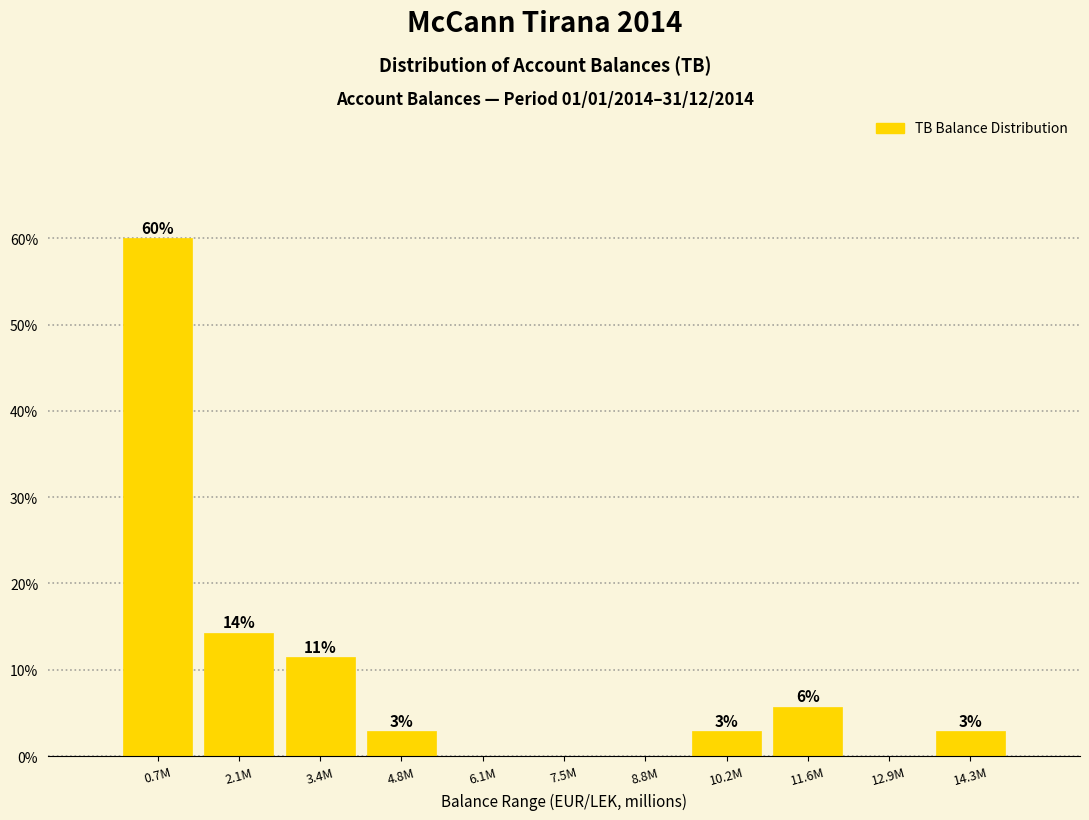

Are the bars horizontal?

No